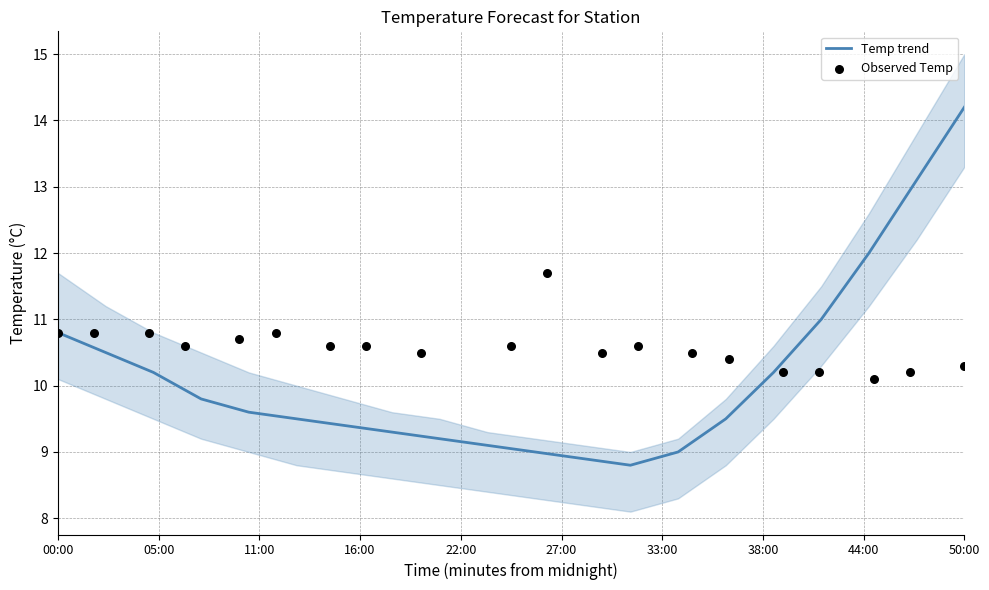

Which category has the highest value in the Temp trend series?

50:00